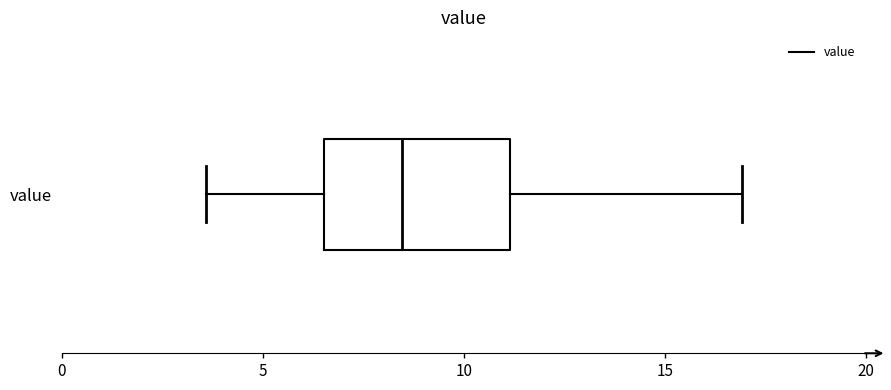

Where does the left whisker of the box for value end on the x-axis? The values are not printed on the chart, so give them approximately, as read against the axis.

3.5